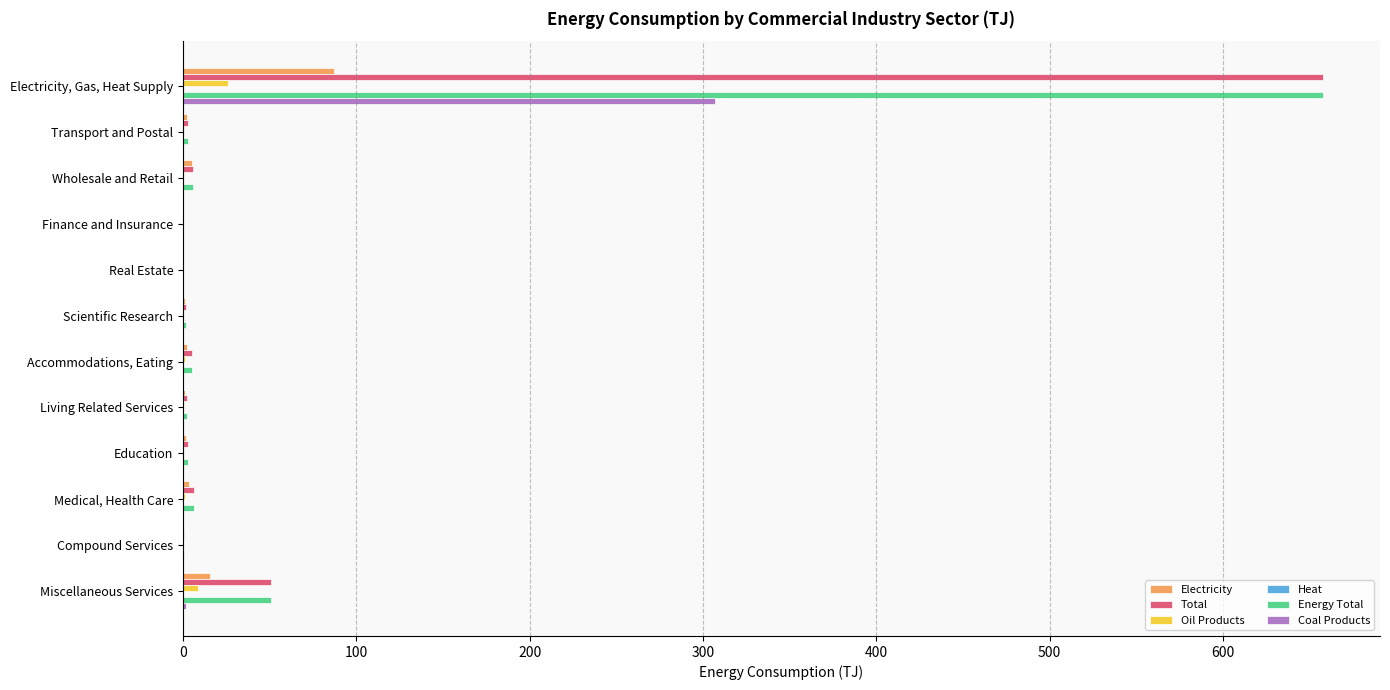

What is the greatest value displayed?

657.7